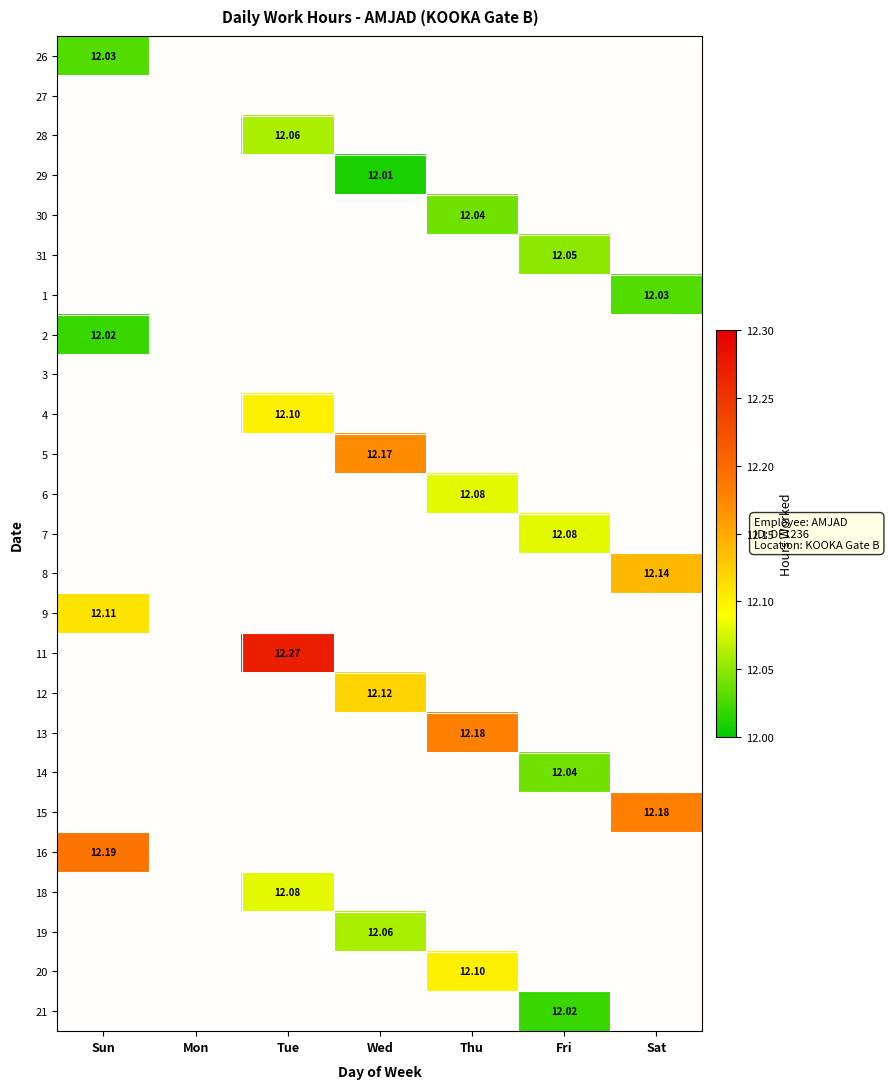

How many data points does each series have?

7